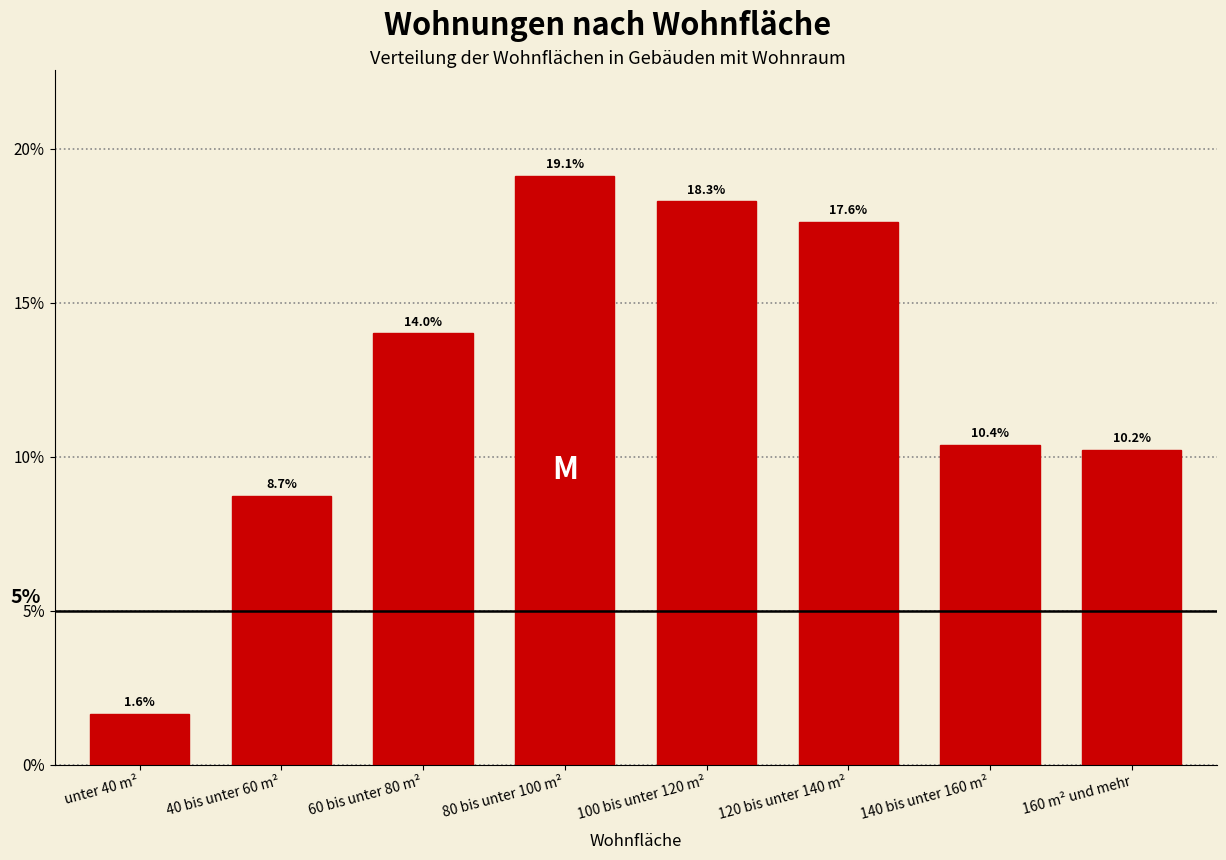

Reading left to right, list all the values displayed in this chart.

1.6	8.7	14.0	19.1	18.3	17.6	10.4	10.2